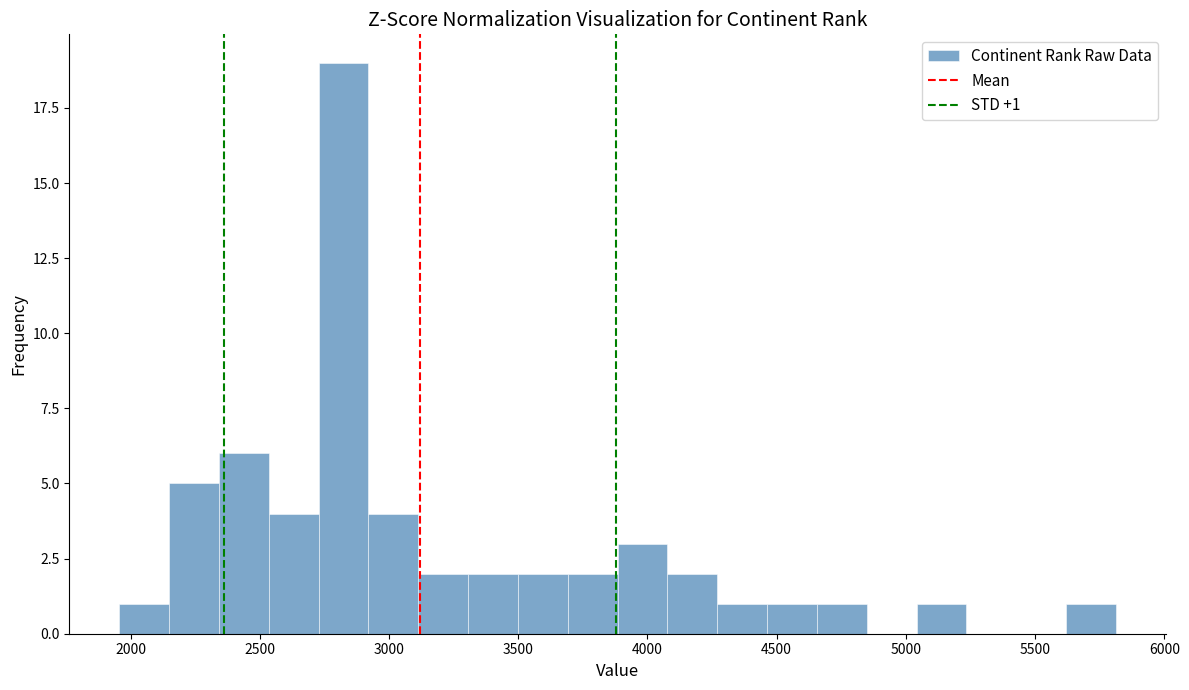

Read against the x-axis, roughly where is the centre of the tallest bar?

2800